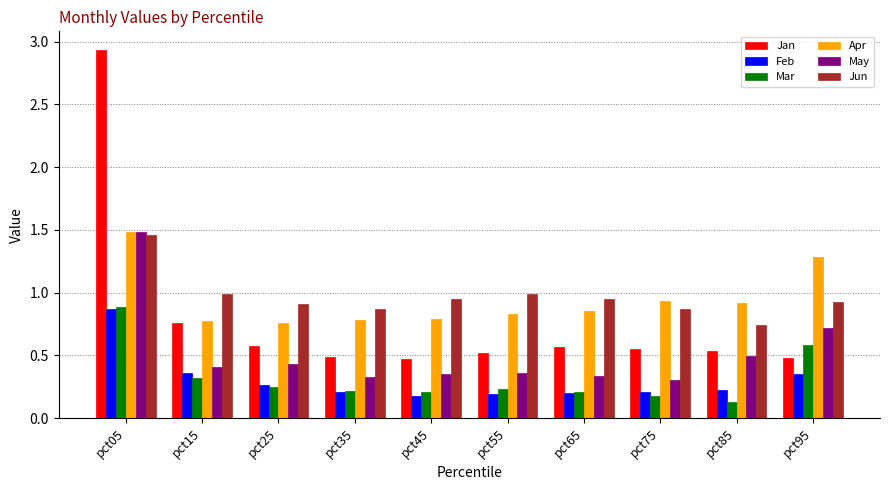

Is the value of Jan at pct95 greater than the value of Jun at pct75?

No